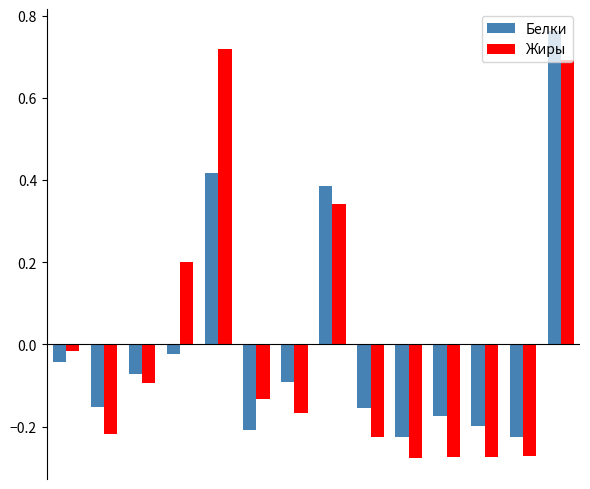

At how many categories does at least one series exceed 0?

4